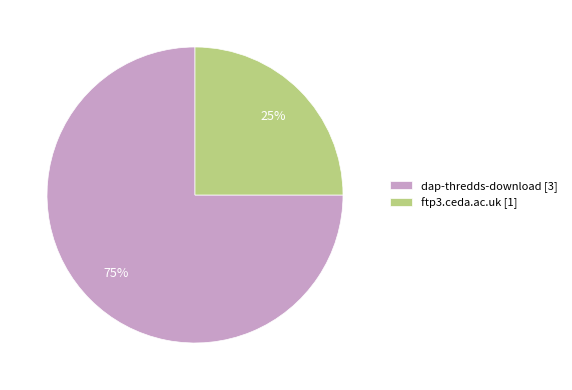

Approximately how many times larger is the value at dap-thredds-download compared to ftp3.ceda.ac.uk?

3.0